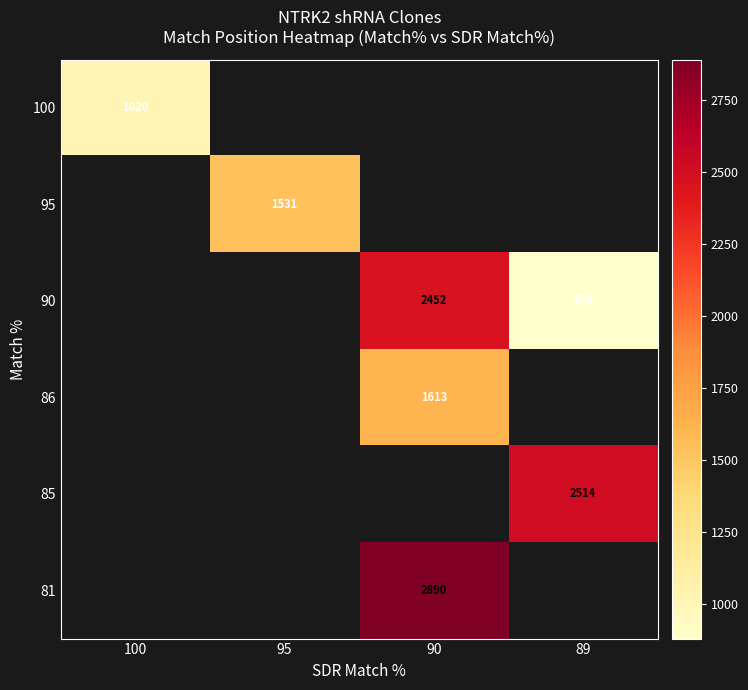

Is it true that 95 equals 1531.0 at 95?

True